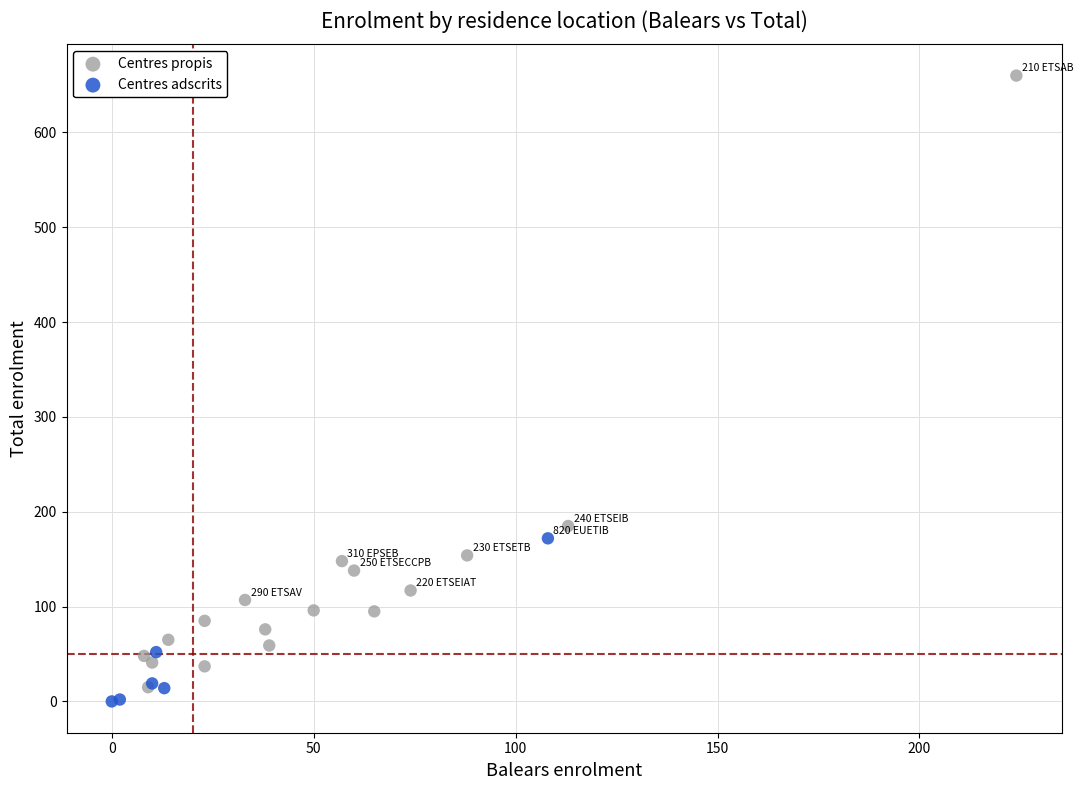

Which series contains the highest Y value?

Centres propis